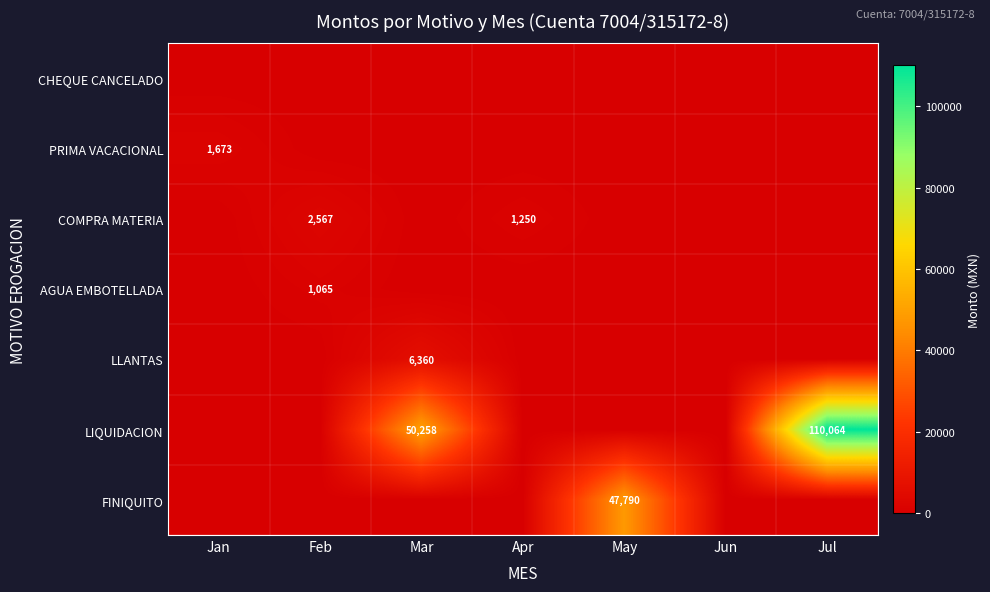

Which has a higher value, Jan or Jul?

Jan